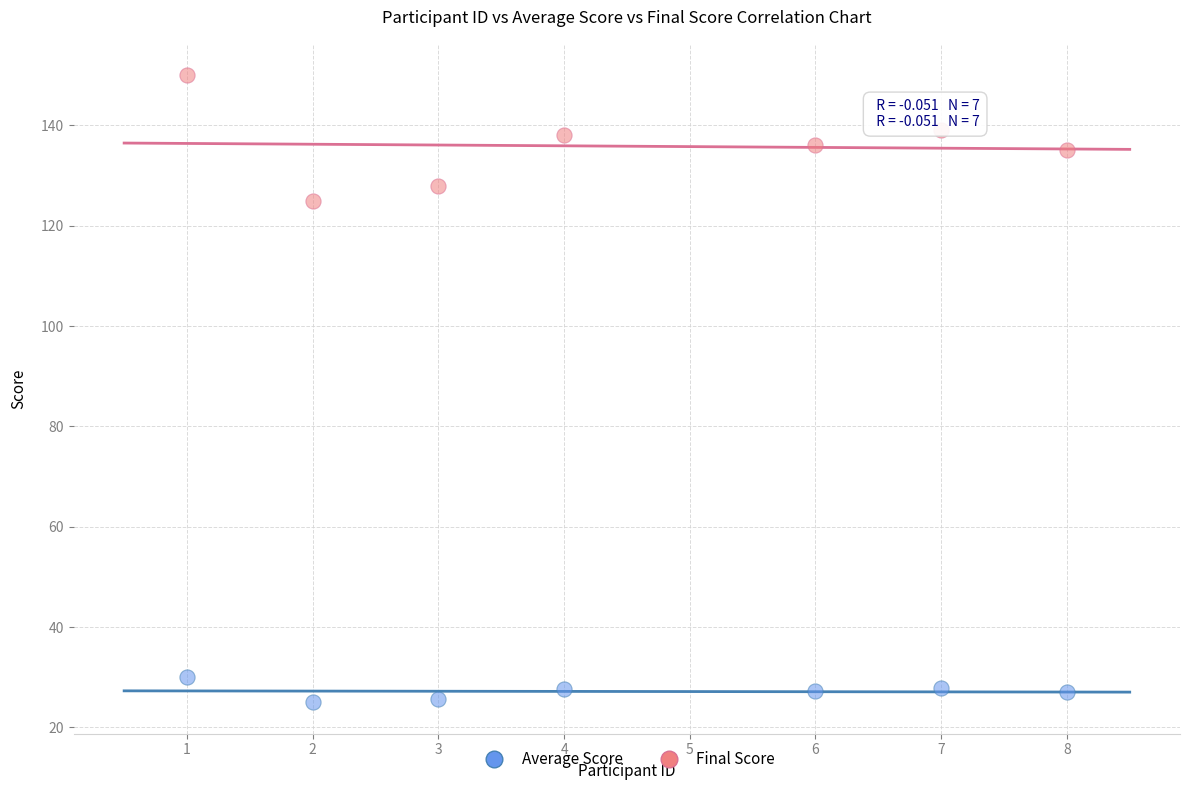

What are all the series names shown in the legend?

Average Score, Final Score